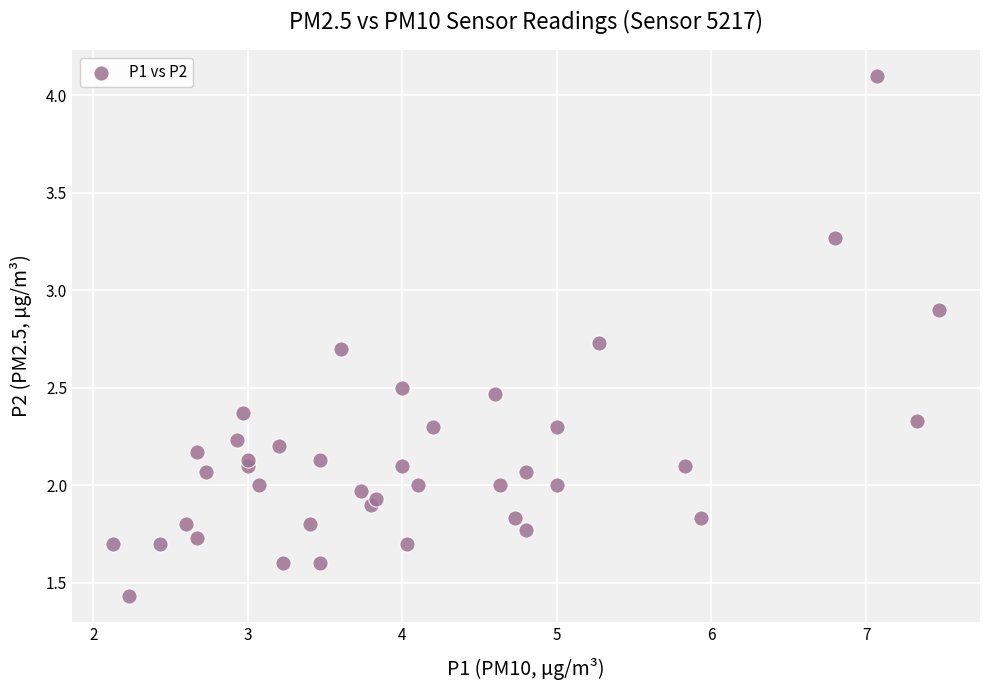

What is the range of X values (max minus min)?

5.3